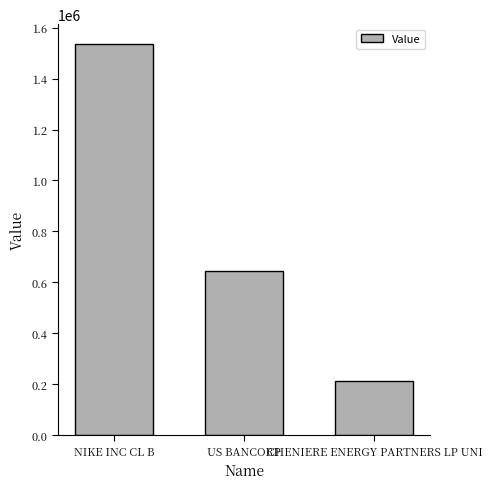

Where does the data first go above 644000?

NIKE INC CL B